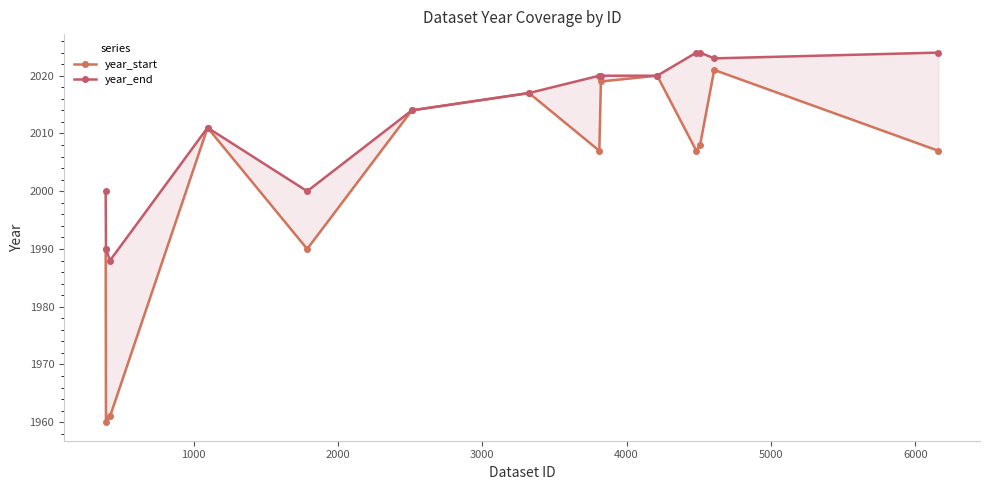

True or false: year_start has a value of 672 at 2000.

False